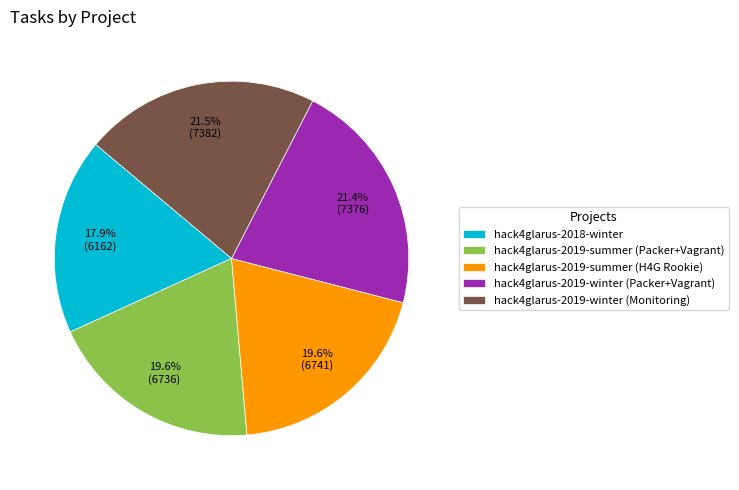

What is the smallest slice in the pie chart?

hack4glarus-2018-winter